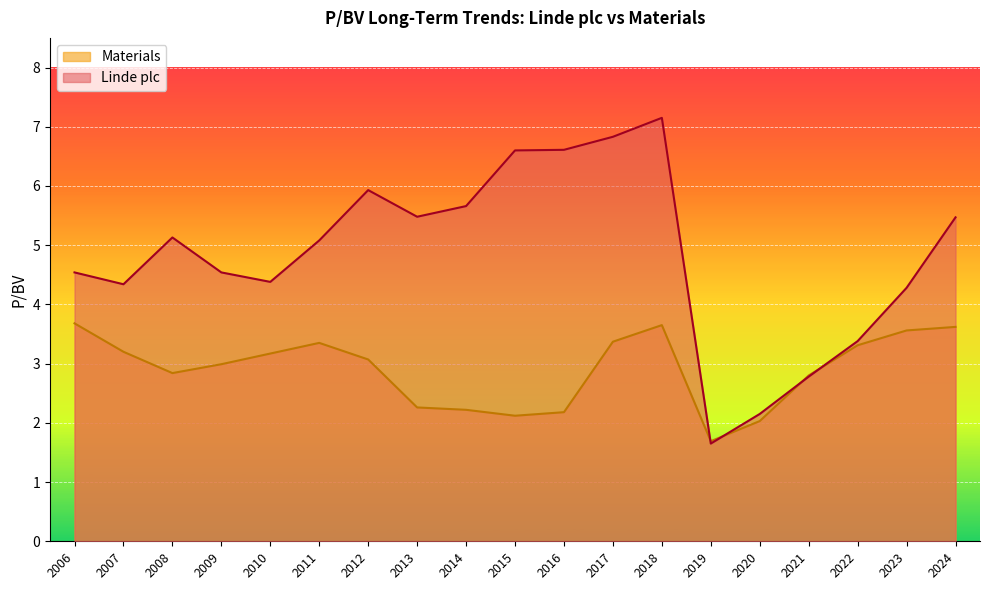

At which label does Linde plc reach its minimum?

2019